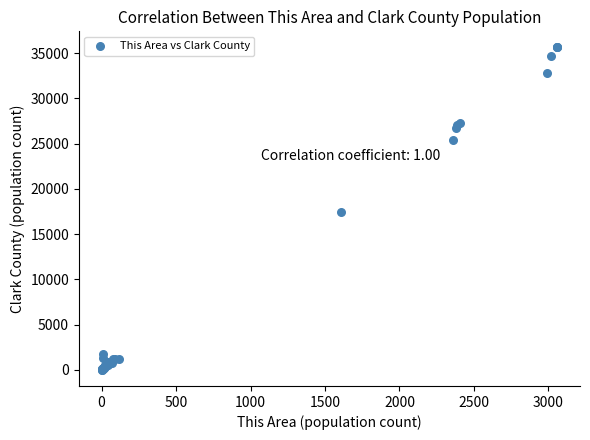

What Y value in the scatter plot is closest to 17809?

17394